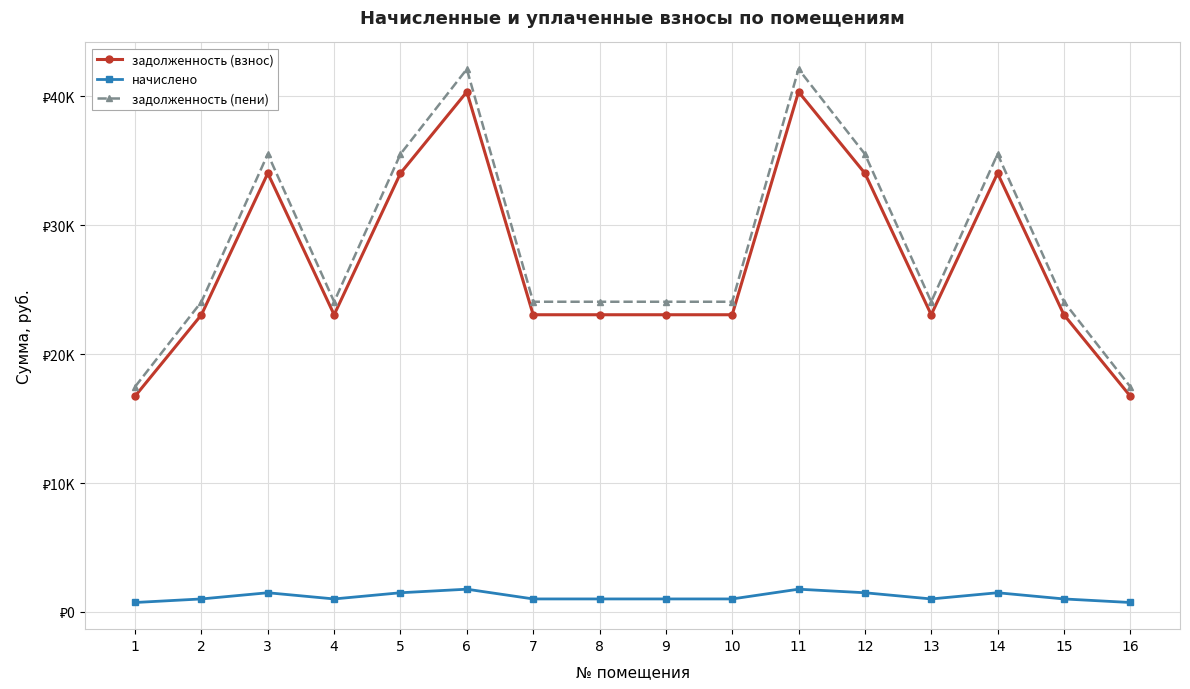

What are all the series names shown in the legend?

задолженность (взнос), начислено, задолженность (пени)